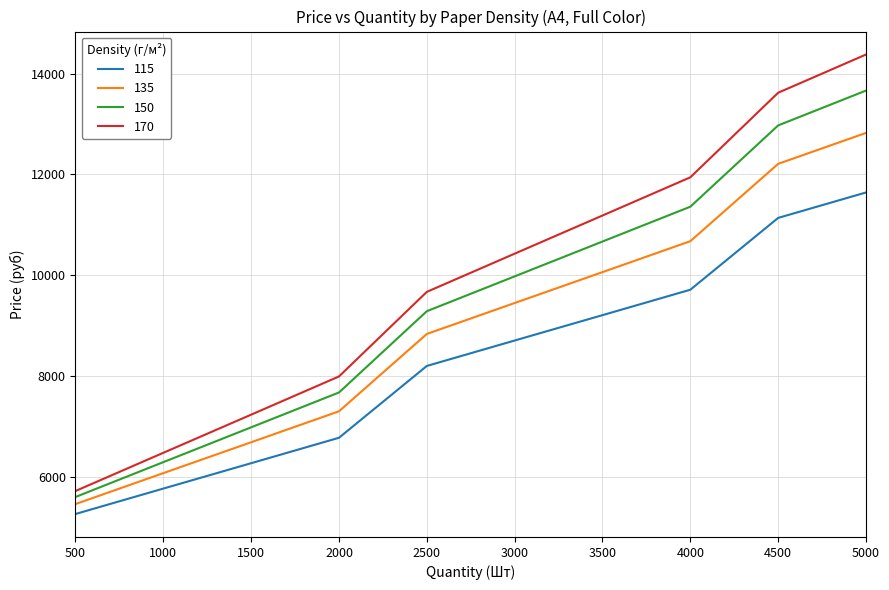

Rank the categories by 135 value from highest to lowest.

5000, 4500, 4000, 3500, 3000, 2500, 2000, 1500, 1000, 500